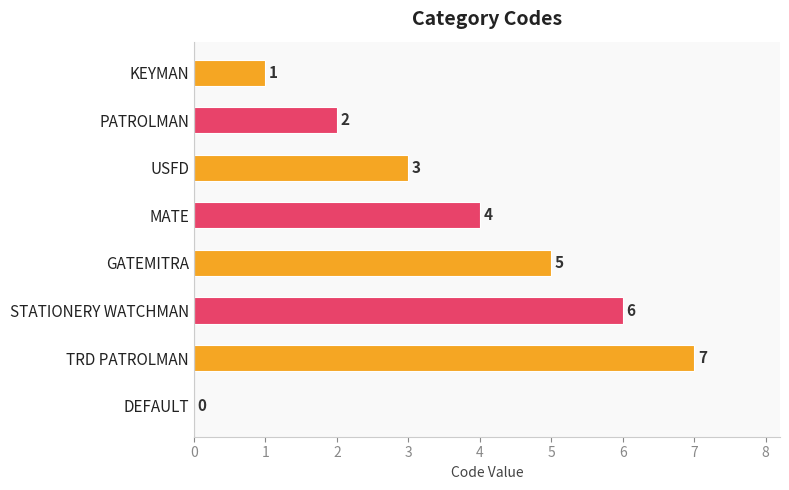

Which category has the highest value across all series?

TRD PATROLMAN